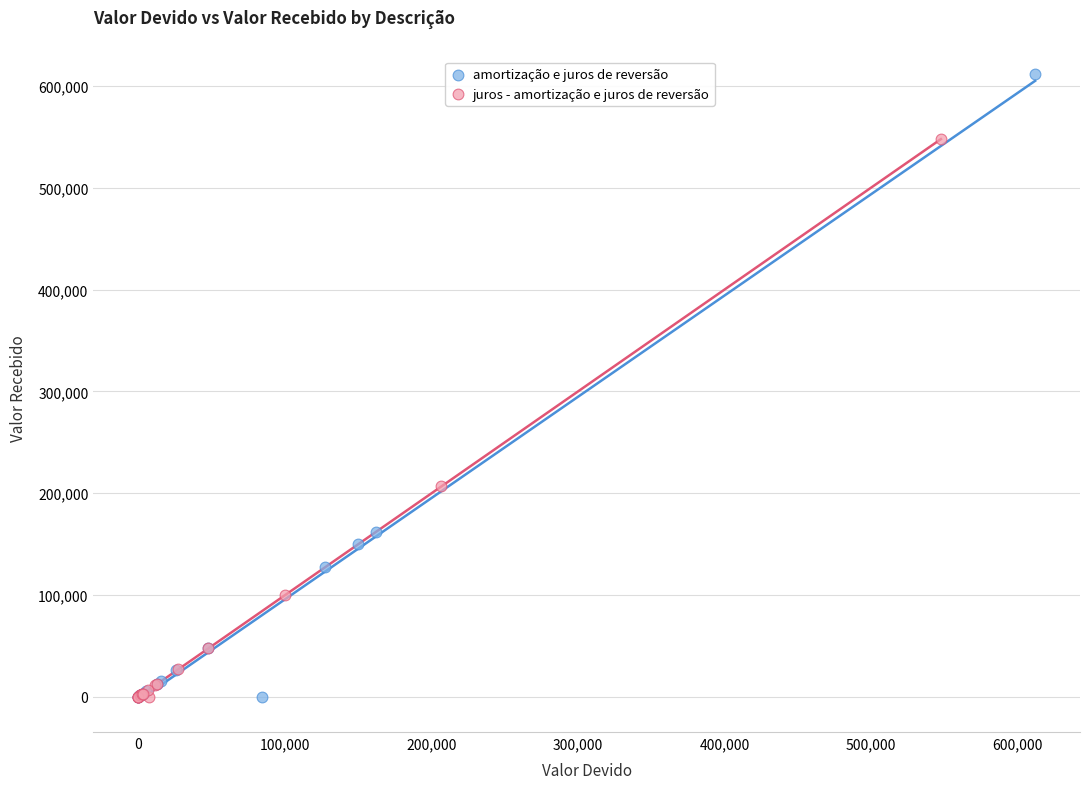

What are all the series names shown in the legend?

amortização e juros de reversão, juros - amortização e juros de reversão